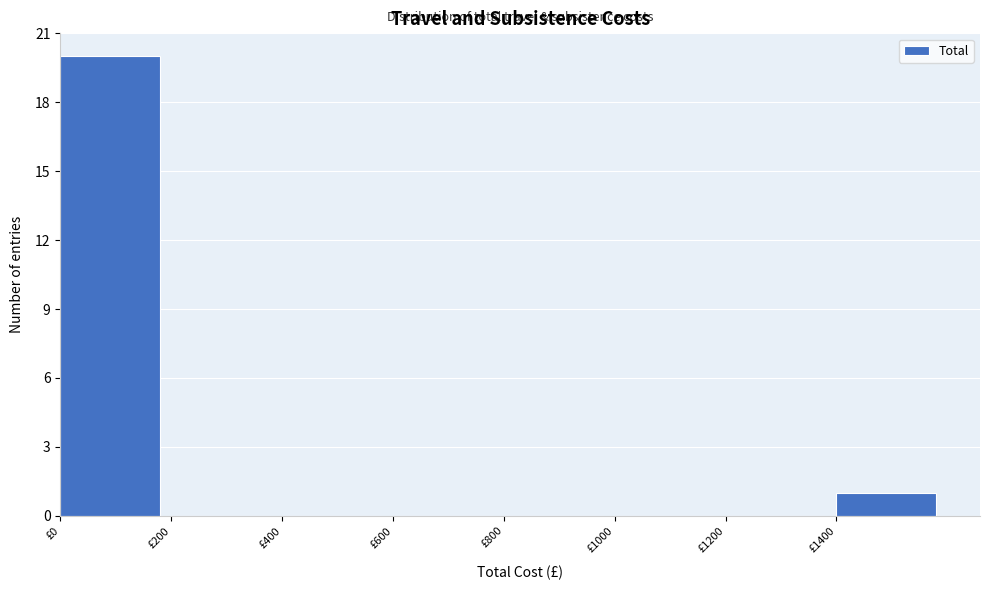

What is the height of the bar covering 0 to 200 on the x-axis? The values are not printed on the chart, so give them approximately, as read against the axis.

20